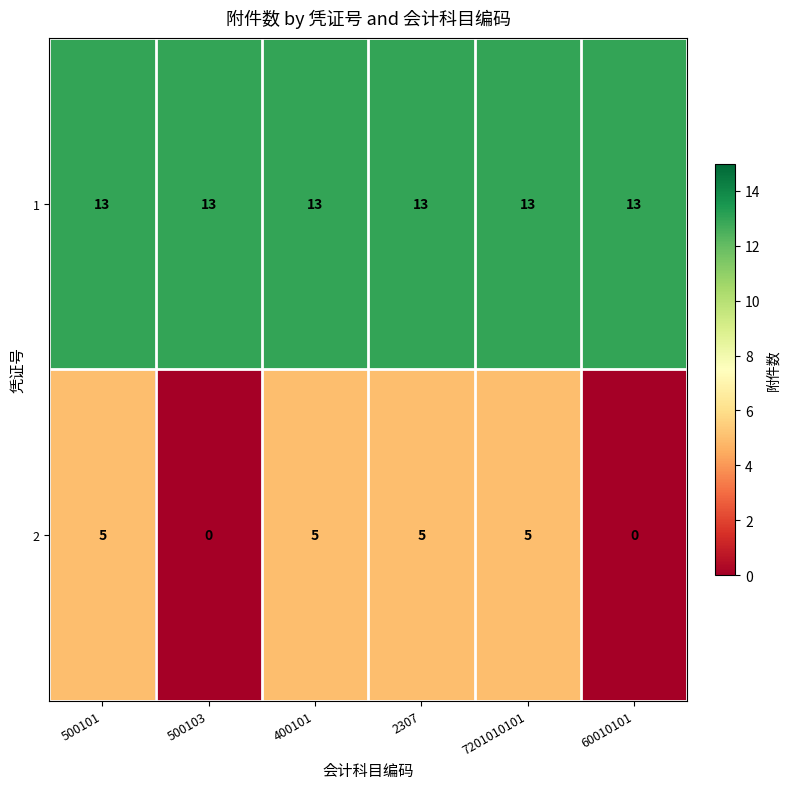

Which series has the largest total across all categories?

1